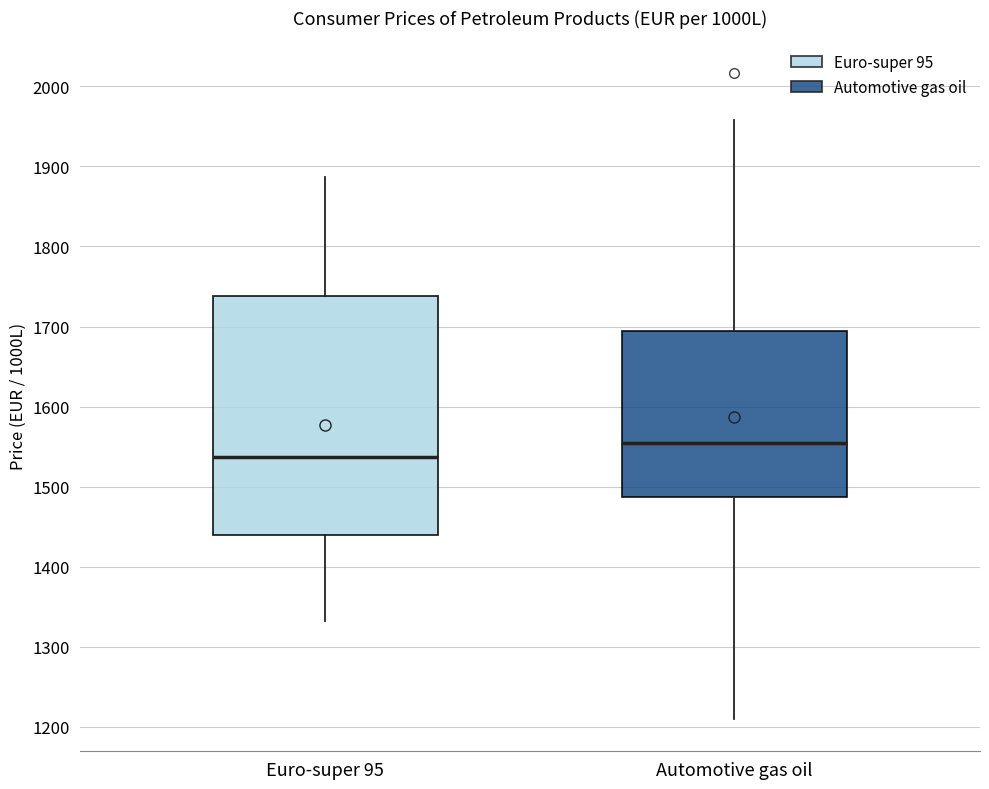

Which box is the tallest, from its lower edge to its upper edge?

Euro-super 95